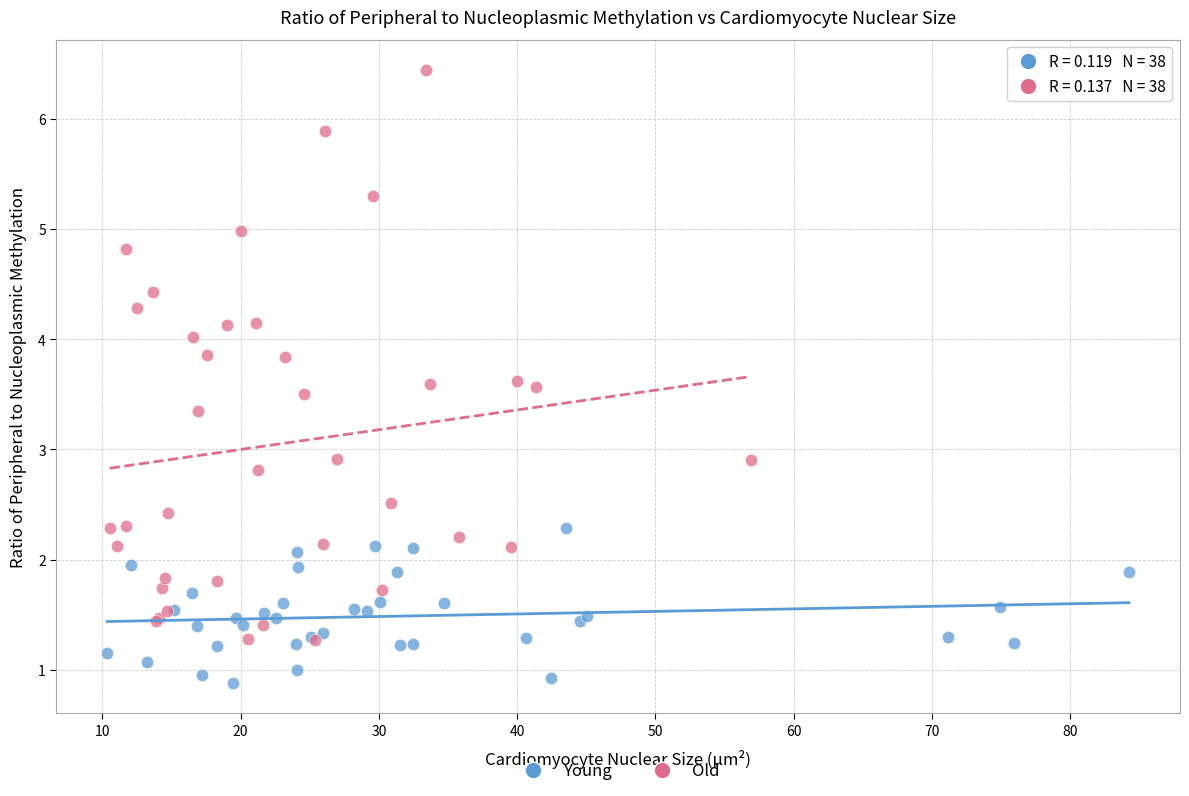

Which series contains the lowest Y value?

Young